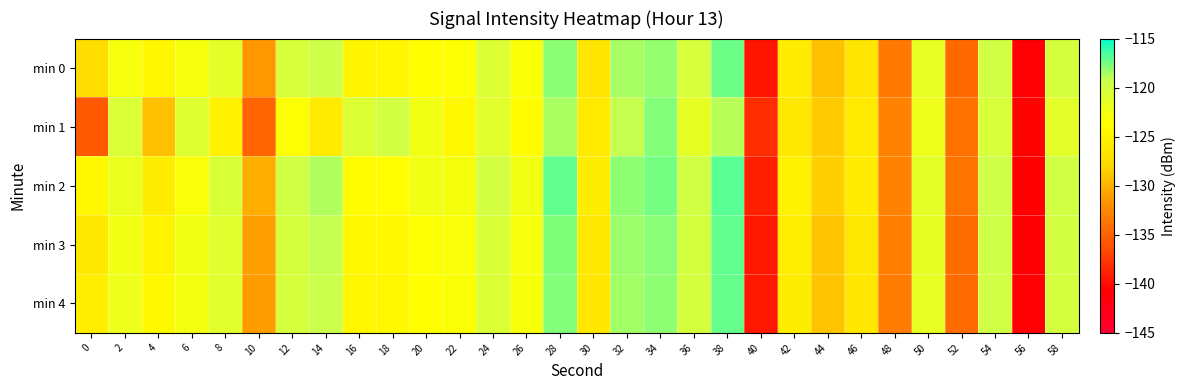

Which series has the largest range (max minus min)?

min 2